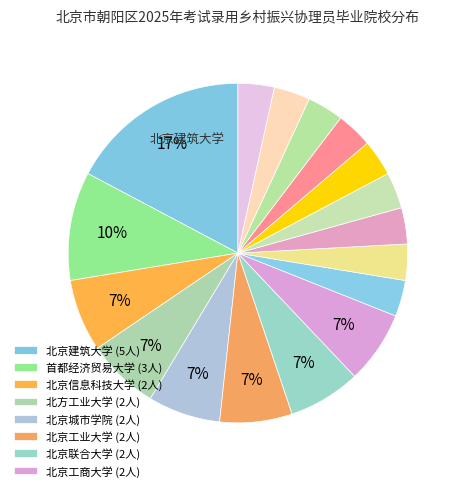

To the nearest percent, what is the difference between the largest and smallest slice percentages?

14%